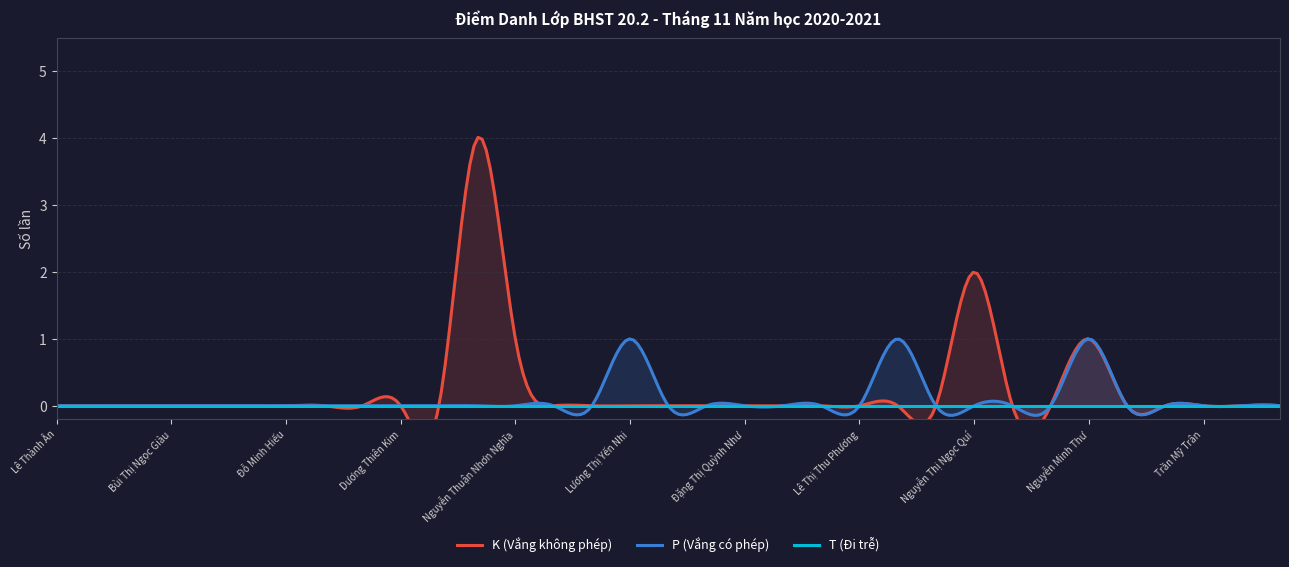

Reading right to left, transcribe all the data shown in this chart.

K (Vắng không phép): Liên Huỳnh Kim Trang=0	Huỳnh Thị Kim Trang=0	Trần Mỹ Trân=0	Lê Thị Ngọc Trân=0	Trần Thiện Toàn=0	Nguyễn Minh Thư=1	Nguyễn Hoàng Anh Thư=0	Võ Ngọc Thanh Thảo=0	Nguyễn Thị Ngọc Quí=2	Trần Nam Phương=0	Phạm Thị Kim Phương=0	Lê Thị Thu Phương=0	Nguyễn Hồng Phúc=0	Lê Tấn Phúc=0	Đặng Thị Quỳnh Như=0	Trần Thị Yến Nhi=0	Trần Lê Thảo Nhi=0	Lương Thị Yến Nhi=0	Nguyễn Thị Ngọc Nhạn=0	Huỳnh Tuyết Ngọc=0	Nguyễn Thuận Nhơn Nghĩa=1	Trần Võ Ngọc Linh=4	Phạm Thị Ái Linh=0	Dương Thiên Kim=0	Nguyễn Thị Ngọc Huyền=0	Nguyễn Thị Thu Hương=0	Đỗ Minh Hiếu=0	Nguyễn Thị Ngọc Hân=0	Nguyễn Gia Hân=0	Bùi Thị Ngọc Giàu=0	Phạm Thị Thuỳ Dương=0	Lê Bảo Châu=0	Lê Thành Ân=0
P (Vắng có phép): Liên Huỳnh Kim Trang=0	Huỳnh Thị Kim Trang=0	Trần Mỹ Trân=0	Lê Thị Ngọc Trân=0	Trần Thiện Toàn=0	Nguyễn Minh Thư=1	Nguyễn Hoàng Anh Thư=0	Võ Ngọc Thanh Thảo=0	Nguyễn Thị Ngọc Quí=0	Trần Nam Phương=0	Phạm Thị Kim Phương=1	Lê Thị Thu Phương=0	Nguyễn Hồng Phúc=0	Lê Tấn Phúc=0	Đặng Thị Quỳnh Như=0	Trần Thị Yến Nhi=0	Trần Lê Thảo Nhi=0	Lương Thị Yến Nhi=1	Nguyễn Thị Ngọc Nhạn=0	Huỳnh Tuyết Ngọc=0	Nguyễn Thuận Nhơn Nghĩa=0	Trần Võ Ngọc Linh=0	Phạm Thị Ái Linh=0	Dương Thiên Kim=0	Nguyễn Thị Ngọc Huyền=0	Nguyễn Thị Thu Hương=0	Đỗ Minh Hiếu=0	Nguyễn Thị Ngọc Hân=0	Nguyễn Gia Hân=0	Bùi Thị Ngọc Giàu=0	Phạm Thị Thuỳ Dương=0	Lê Bảo Châu=0	Lê Thành Ân=0
T (Đi trễ): Liên Huỳnh Kim Trang=0	Huỳnh Thị Kim Trang=0	Trần Mỹ Trân=0	Lê Thị Ngọc Trân=0	Trần Thiện Toàn=0	Nguyễn Minh Thư=0	Nguyễn Hoàng Anh Thư=0	Võ Ngọc Thanh Thảo=0	Nguyễn Thị Ngọc Quí=0	Trần Nam Phương=0	Phạm Thị Kim Phương=0	Lê Thị Thu Phương=0	Nguyễn Hồng Phúc=0	Lê Tấn Phúc=0	Đặng Thị Quỳnh Như=0	Trần Thị Yến Nhi=0	Trần Lê Thảo Nhi=0	Lương Thị Yến Nhi=0	Nguyễn Thị Ngọc Nhạn=0	Huỳnh Tuyết Ngọc=0	Nguyễn Thuận Nhơn Nghĩa=0	Trần Võ Ngọc Linh=0	Phạm Thị Ái Linh=0	Dương Thiên Kim=0	Nguyễn Thị Ngọc Huyền=0	Nguyễn Thị Thu Hương=0	Đỗ Minh Hiếu=0	Nguyễn Thị Ngọc Hân=0	Nguyễn Gia Hân=0	Bùi Thị Ngọc Giàu=0	Phạm Thị Thuỳ Dương=0	Lê Bảo Châu=0	Lê Thành Ân=0